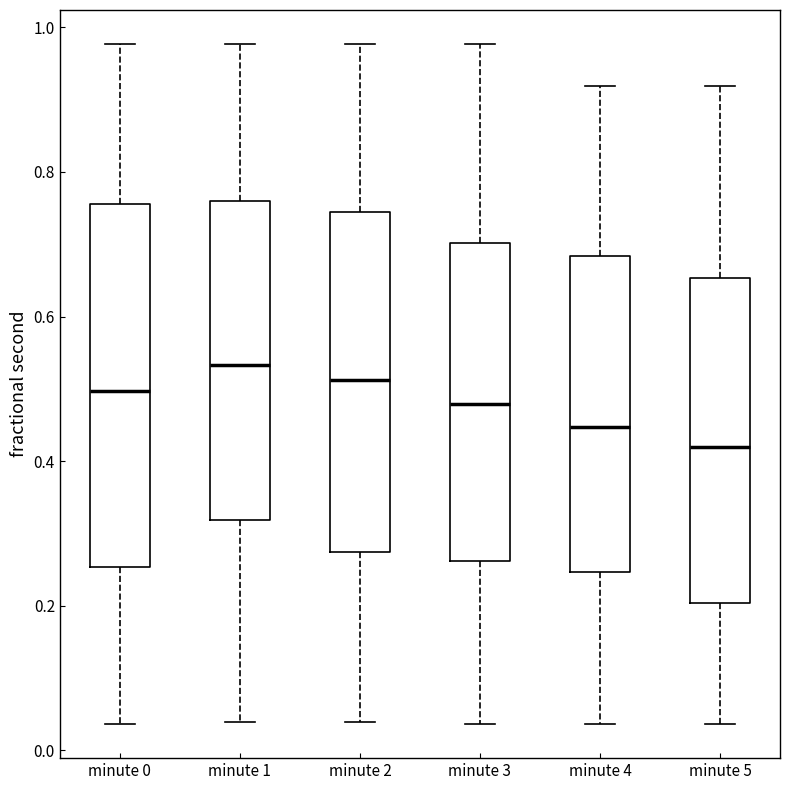

Reading left to right, transcribe this box plot: for each box, give where its median line is, the range the box spans, and where its two whiskers end, as read against the y-axis. The values are not printed on the chart, so give them approximately, as read against the axis.

minute 0: median 0.50, box 0.26 to 0.76, whiskers 0.04 to 0.98
minute 1: median 0.54, box 0.32 to 0.76, whiskers 0.04 to 0.98
minute 2: median 0.52, box 0.28 to 0.74, whiskers 0.04 to 0.98
minute 3: median 0.48, box 0.26 to 0.70, whiskers 0.04 to 0.98
minute 4: median 0.44, box 0.24 to 0.68, whiskers 0.04 to 0.92
minute 5: median 0.42, box 0.20 to 0.66, whiskers 0.04 to 0.92